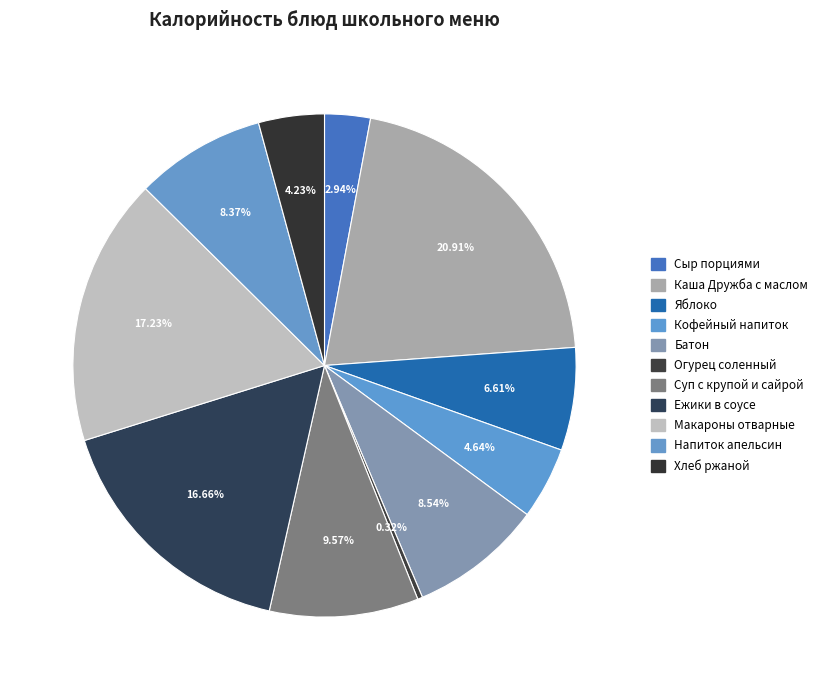

Combined, do Макароны отварные and Ежики в соусе account for over 50%?

No